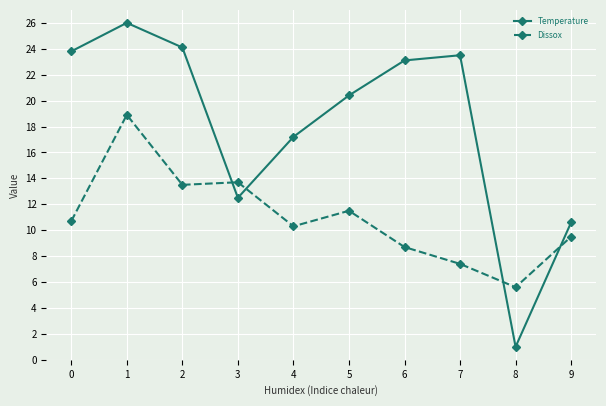

At which category does the chart reach its peak across all series?

1